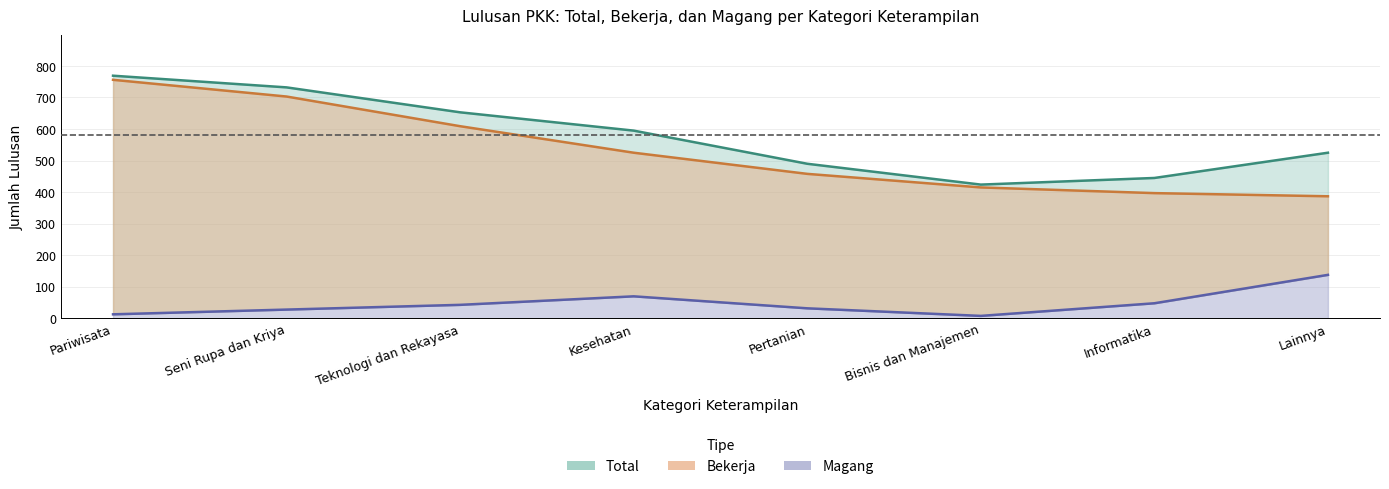

What is the label of the 5th point from the left?

Pertanian